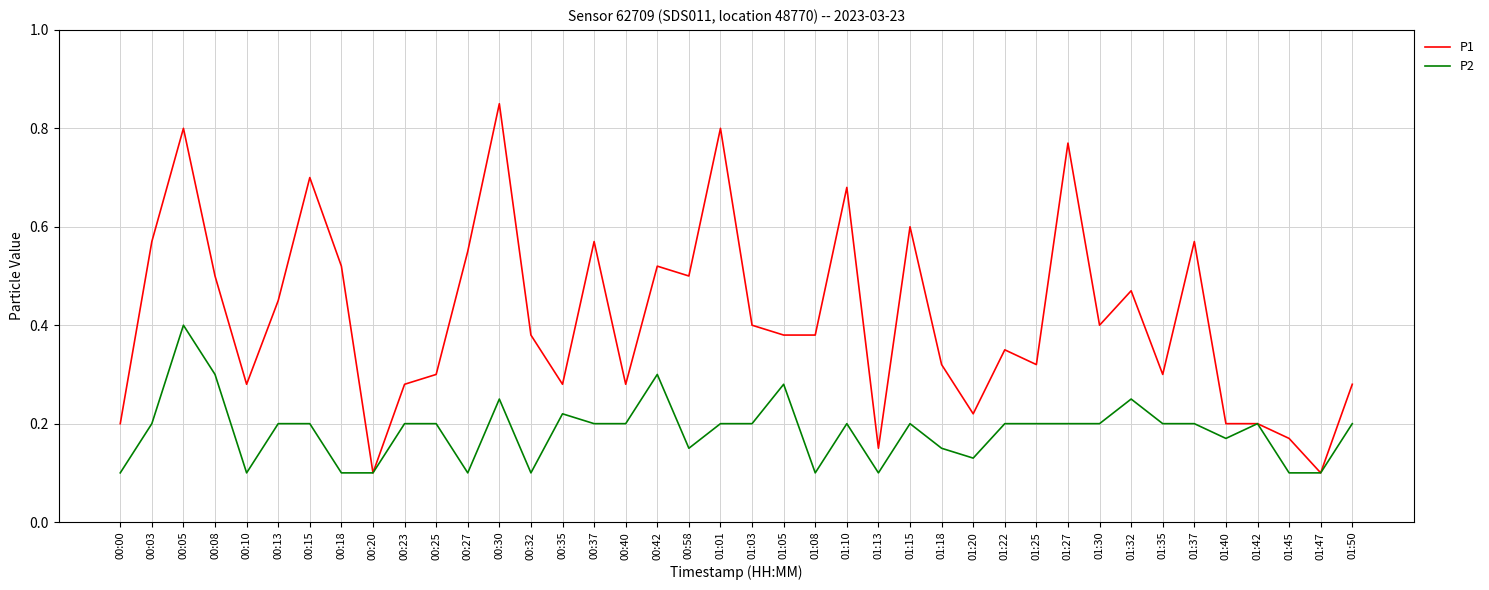

How many categories are shown in the chart?

40